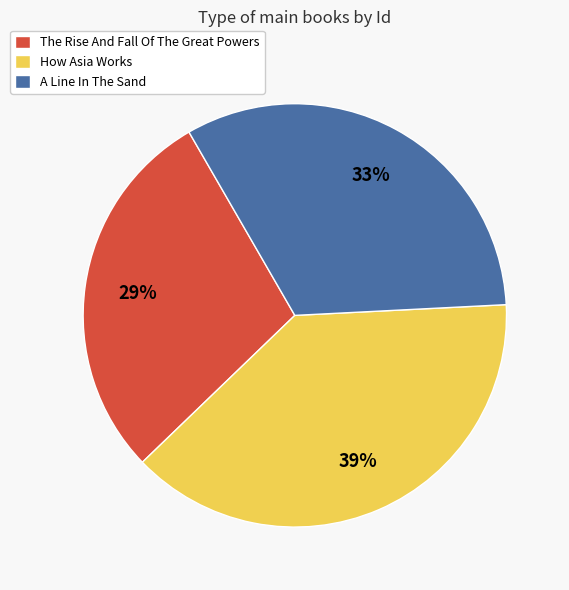

To the nearest percent, what is the difference between the How Asia Works and A Line In The Sand slice percentages?

6%